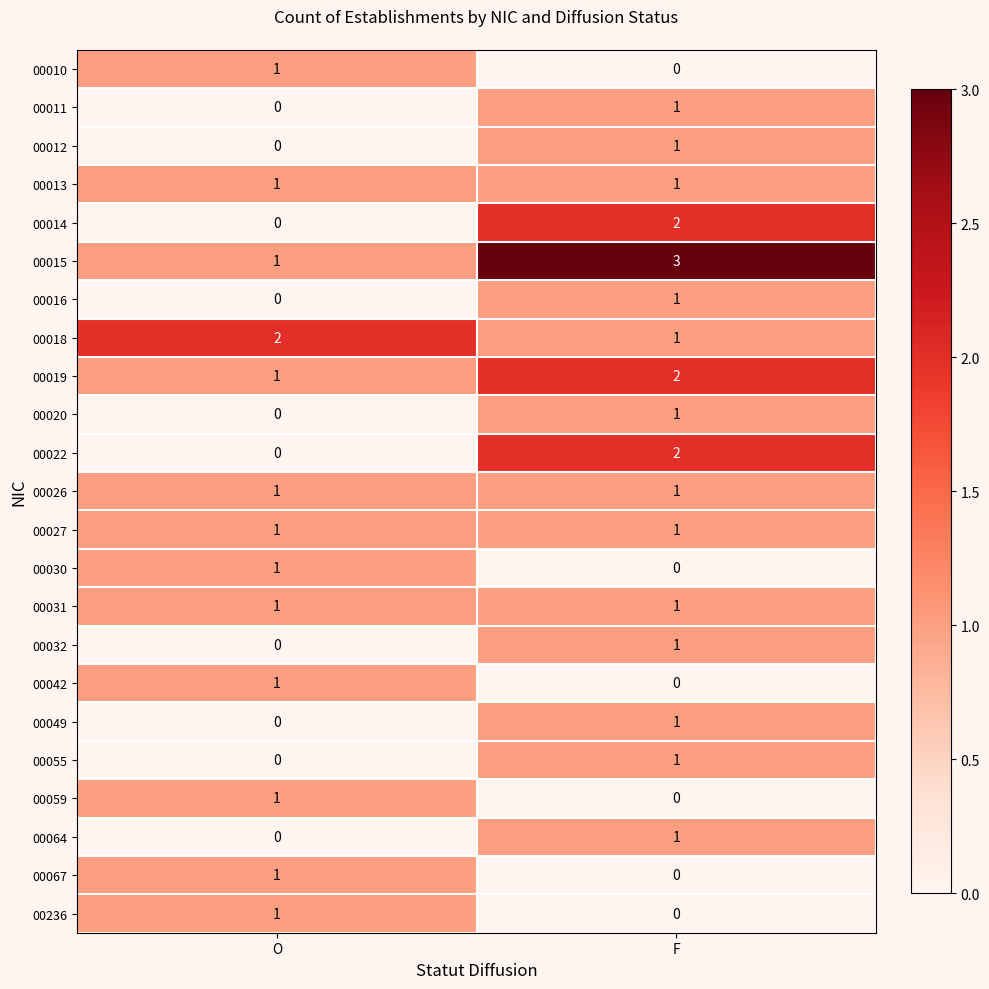

Which category has the highest value in the 00019 series?

F